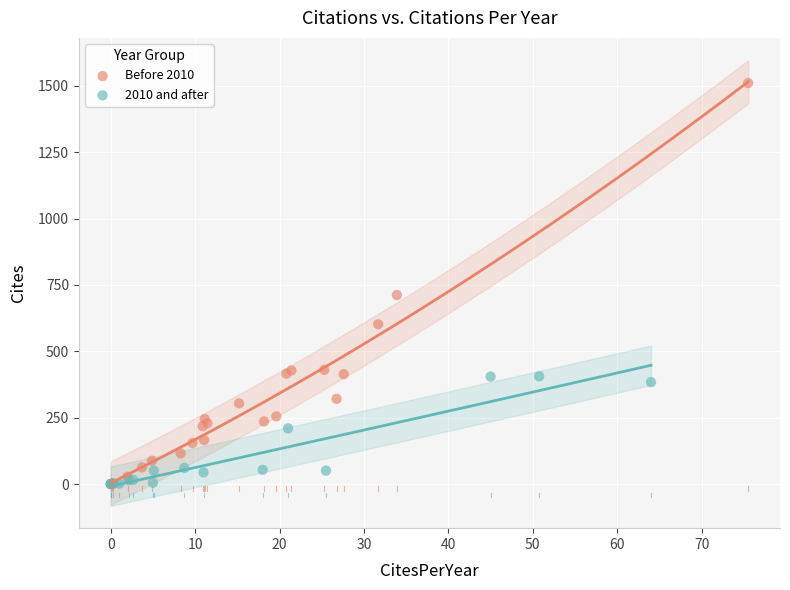

Which series has the largest Y range (max minus min)?

Before 2010